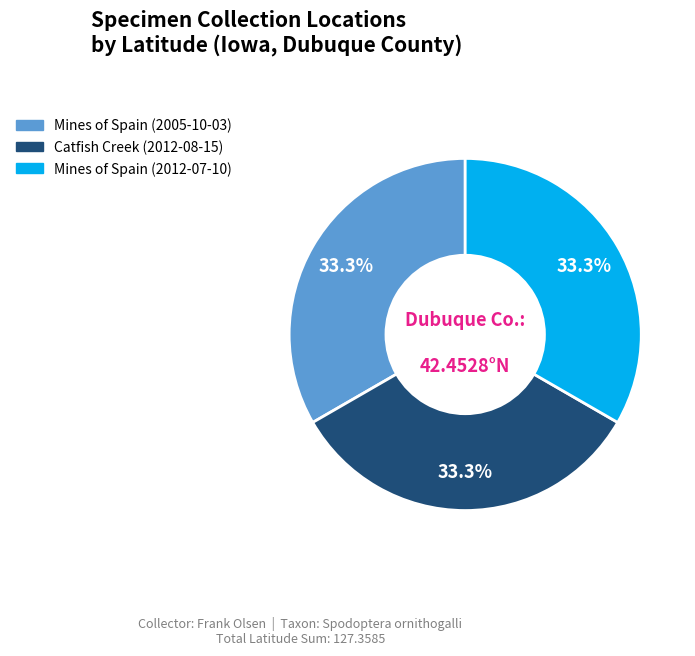

Is there a majority slice in this chart?

No